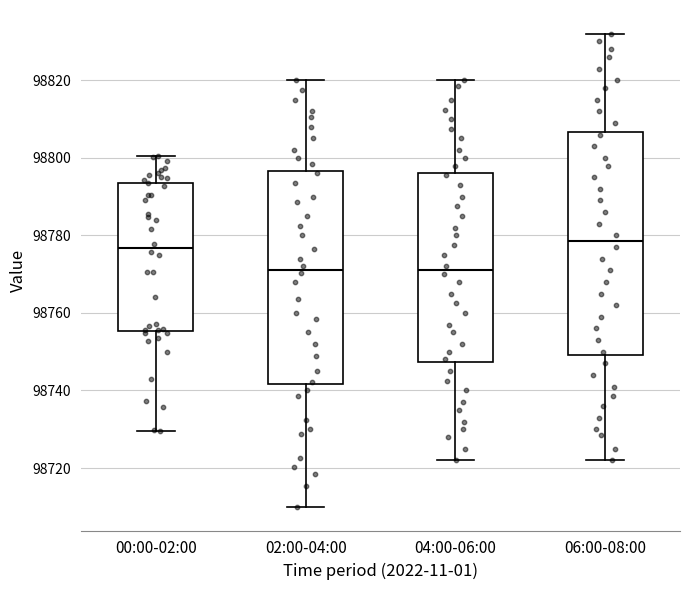

Reading left to right, transcribe this box plot: for each box, give where its median line is, the range the box spans, and where its two whiskers end, as read against the y-axis. The values are not printed on the chart, so give them approximately, as read against the axis.

00:00-02:00: median 98776, box 98756 to 98794, whiskers 98730 to 98800
02:00-04:00: median 98772, box 98742 to 98796, whiskers 98710 to 98820
04:00-06:00: median 98772, box 98748 to 98796, whiskers 98722 to 98820
06:00-08:00: median 98778, box 98750 to 98806, whiskers 98722 to 98832